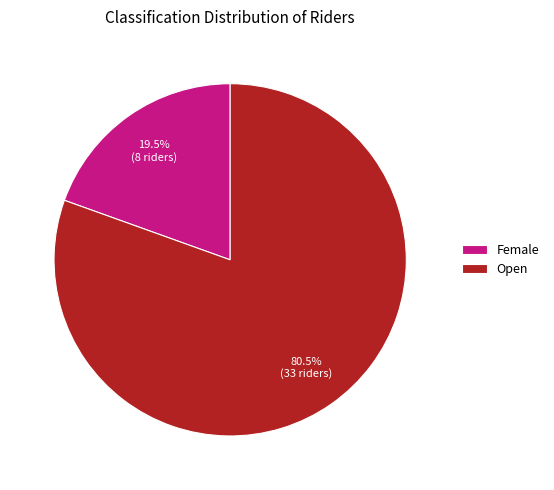

Which slice is the largest?

Open